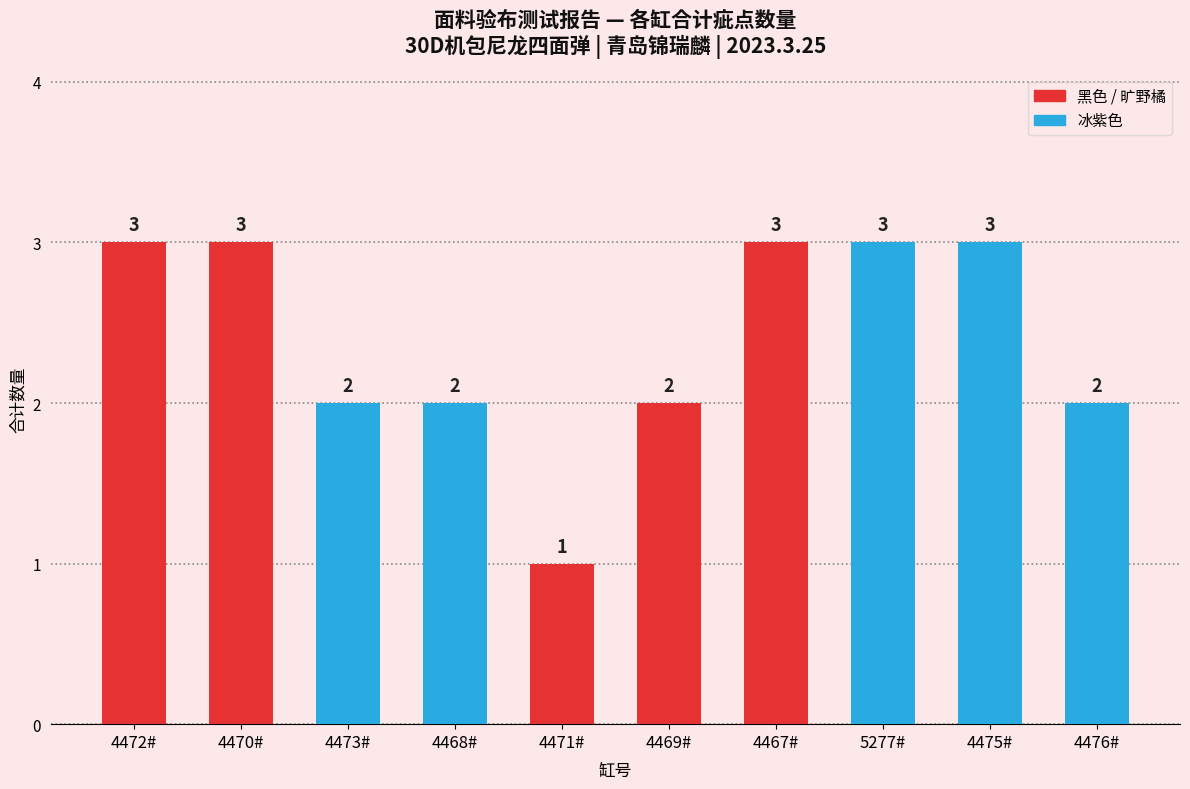

What is the maximum value shown in the chart?

3